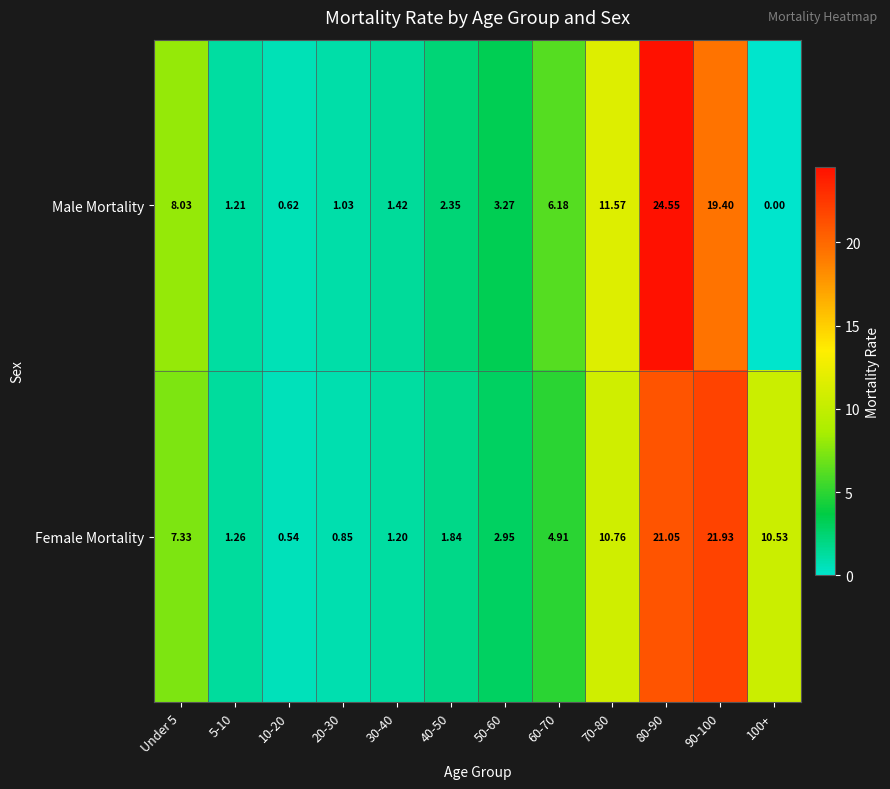

Is the value of Male Mortality at 90-100 greater than the value of Female Mortality at 90-100?

No